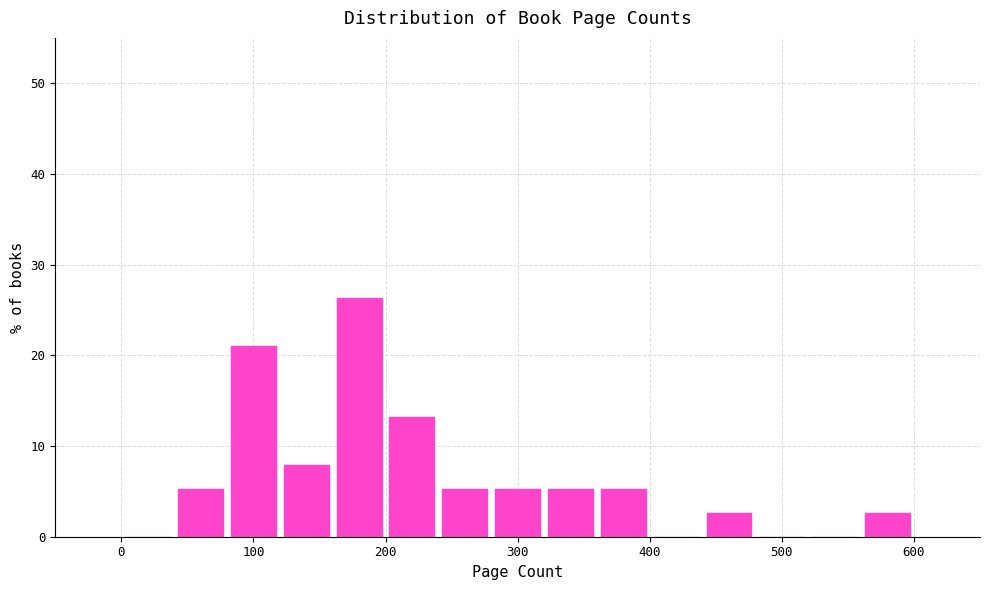

Which range on the x-axis has the tallest bar?

160 to 200